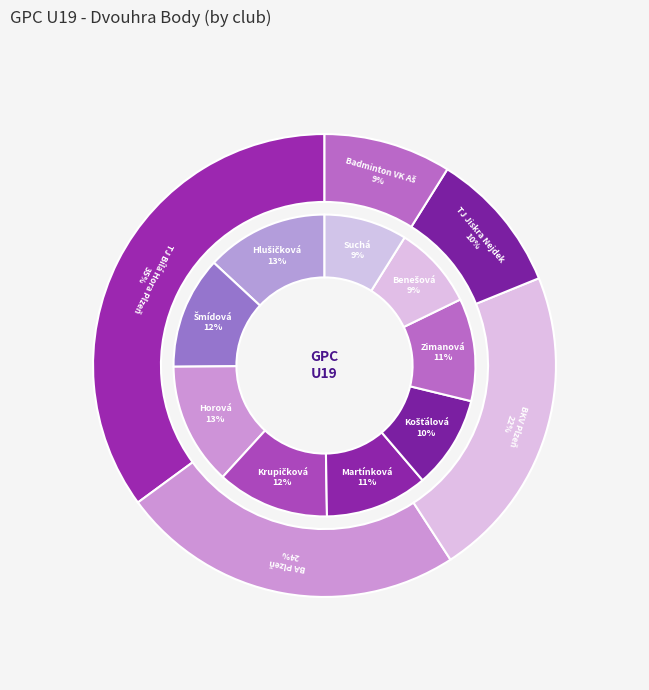

What is the change in value from Hlušičková Nicole to Košťálová Klára?

-36